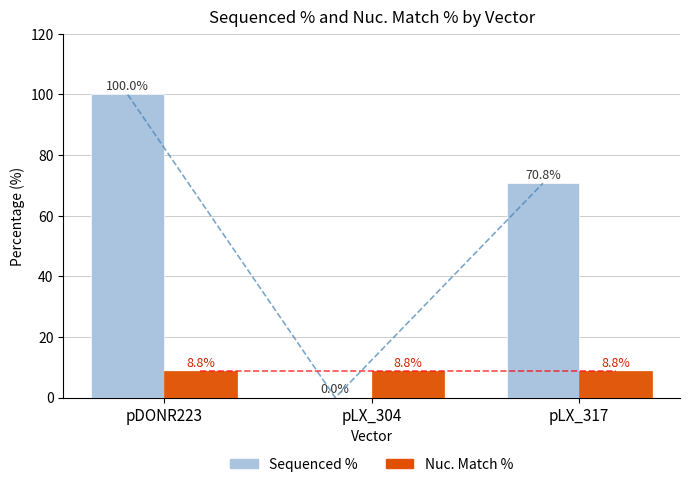

What position from the left is pDONR223?

1